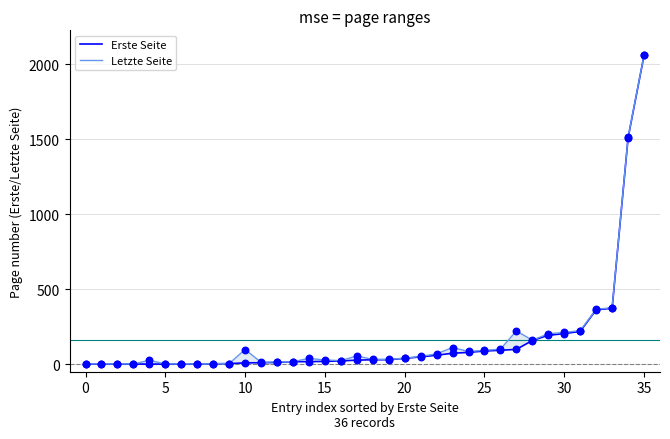

Which series contains the lowest Y value?

Erste Seite